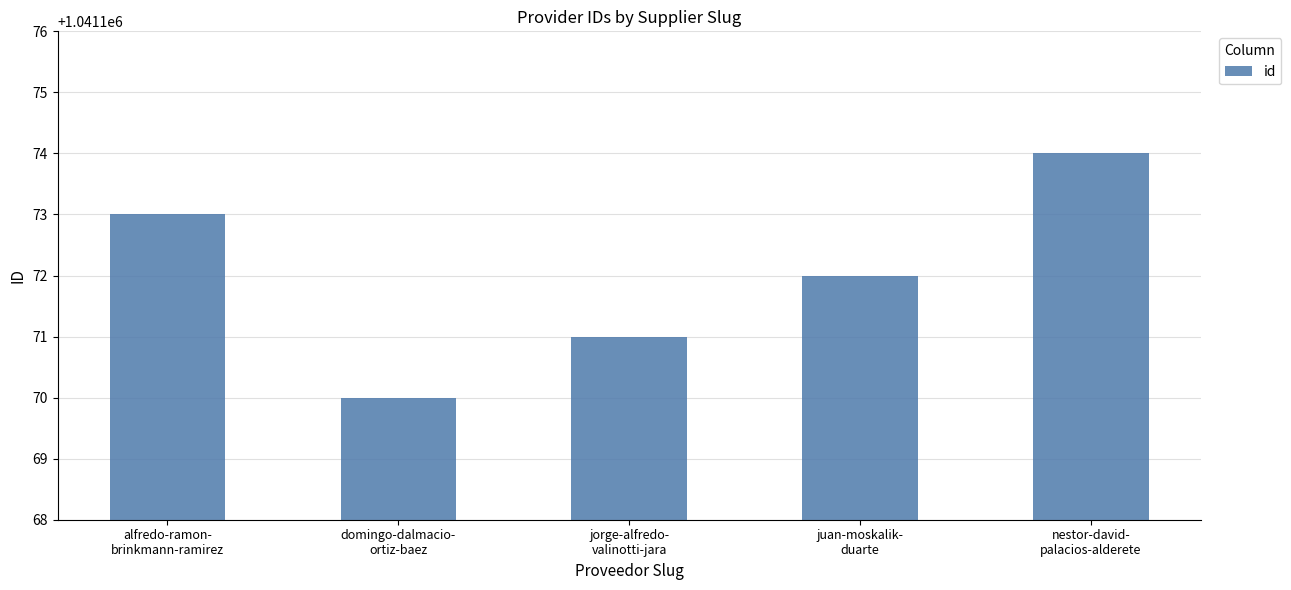

Which has a higher value, domingo-dalmacio-
ortiz-baez or nestor-david-
palacios-alderete?

nestor-david-
palacios-alderete